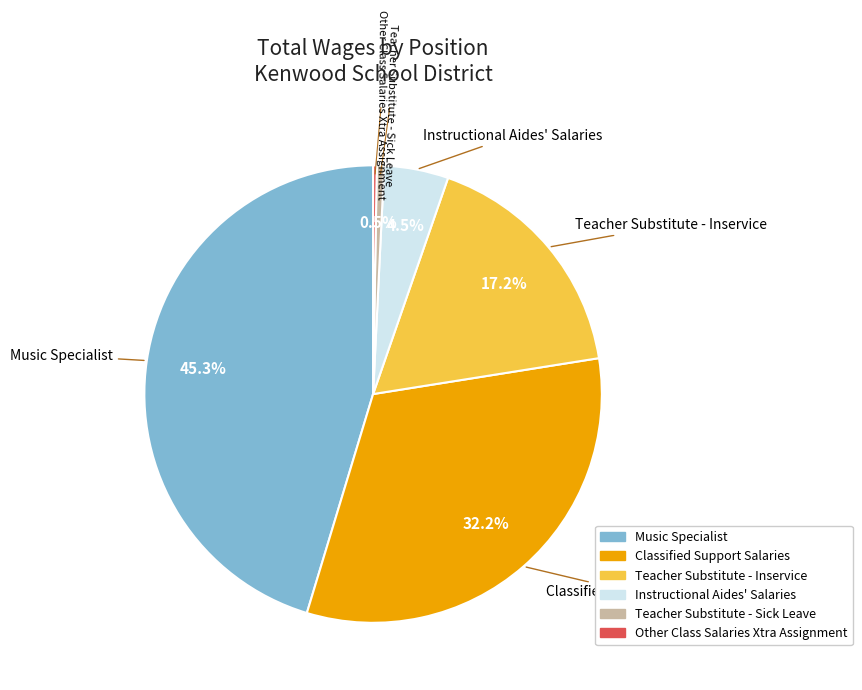

What percentage do Teacher Substitute - Inservice and Instructional Aides' Salaries together represent?

21.7%